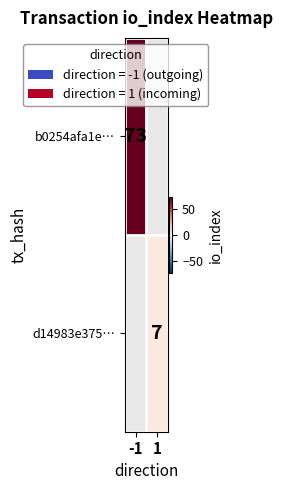

Is it true that b0254afa1e… equals 32 at -1?

False